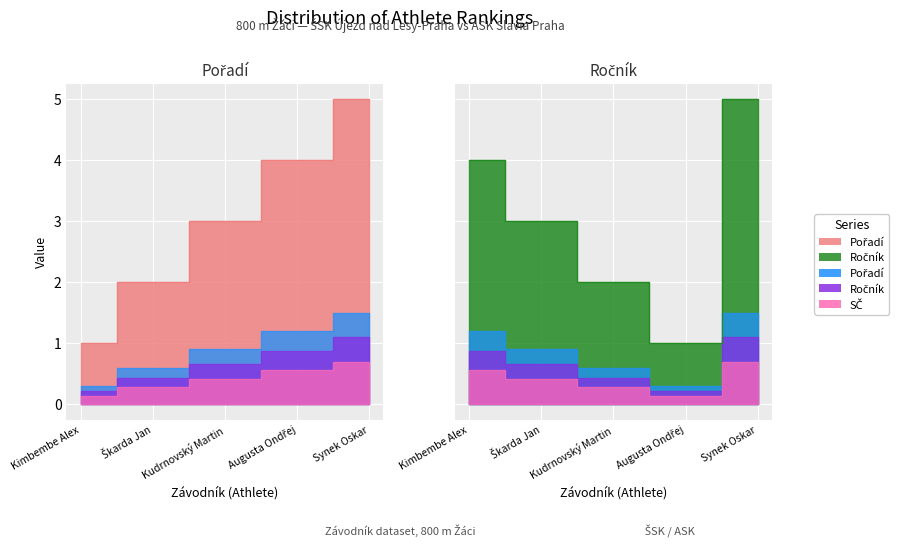

At which category does the chart reach its peak across all series?

Synek Oskar